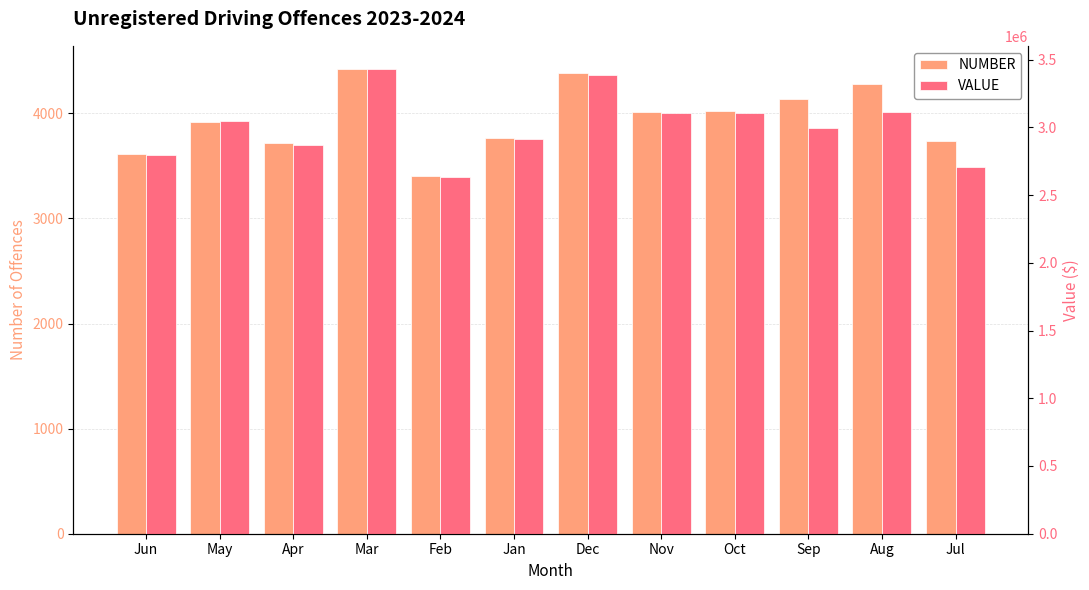

What is the total value across all series at May?

3049232